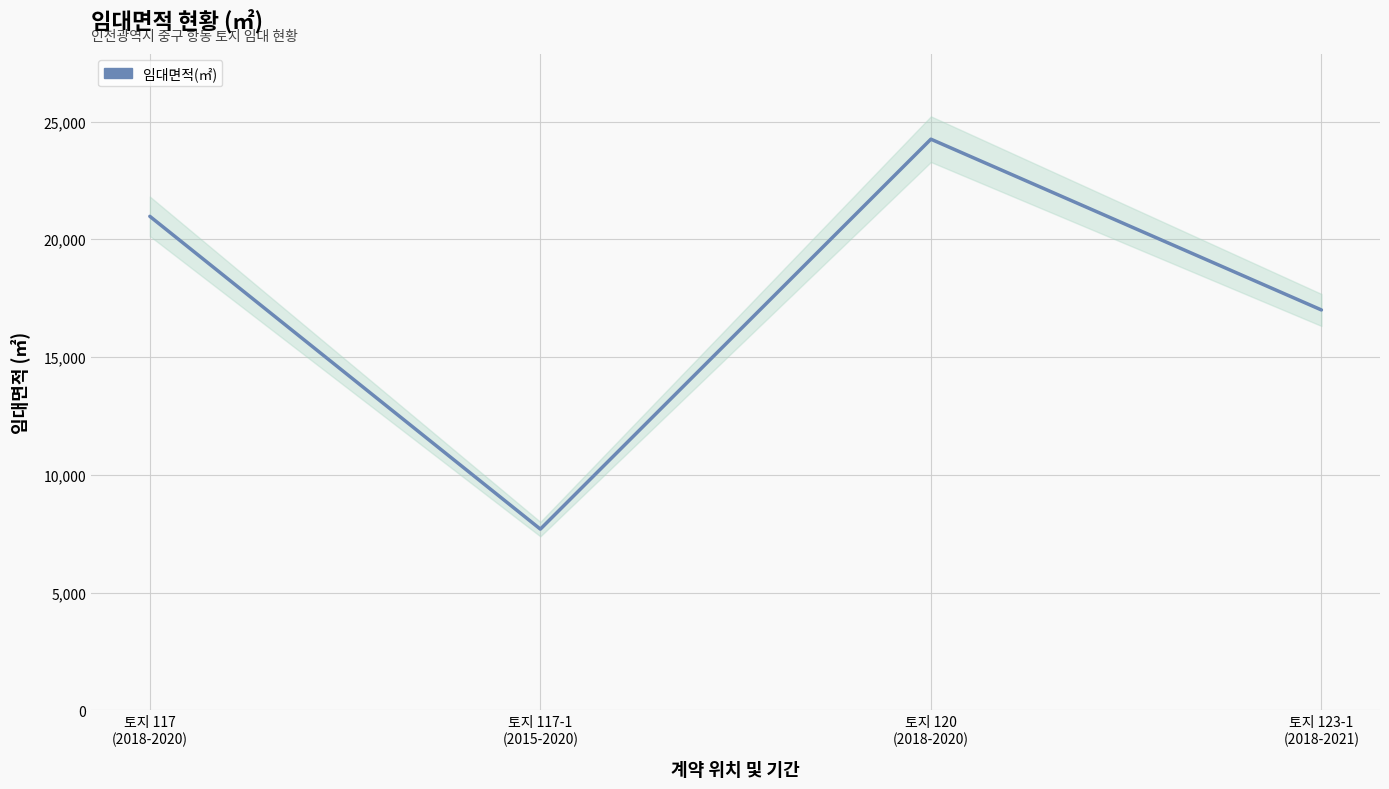

Count the number of values greater than 20974.

2